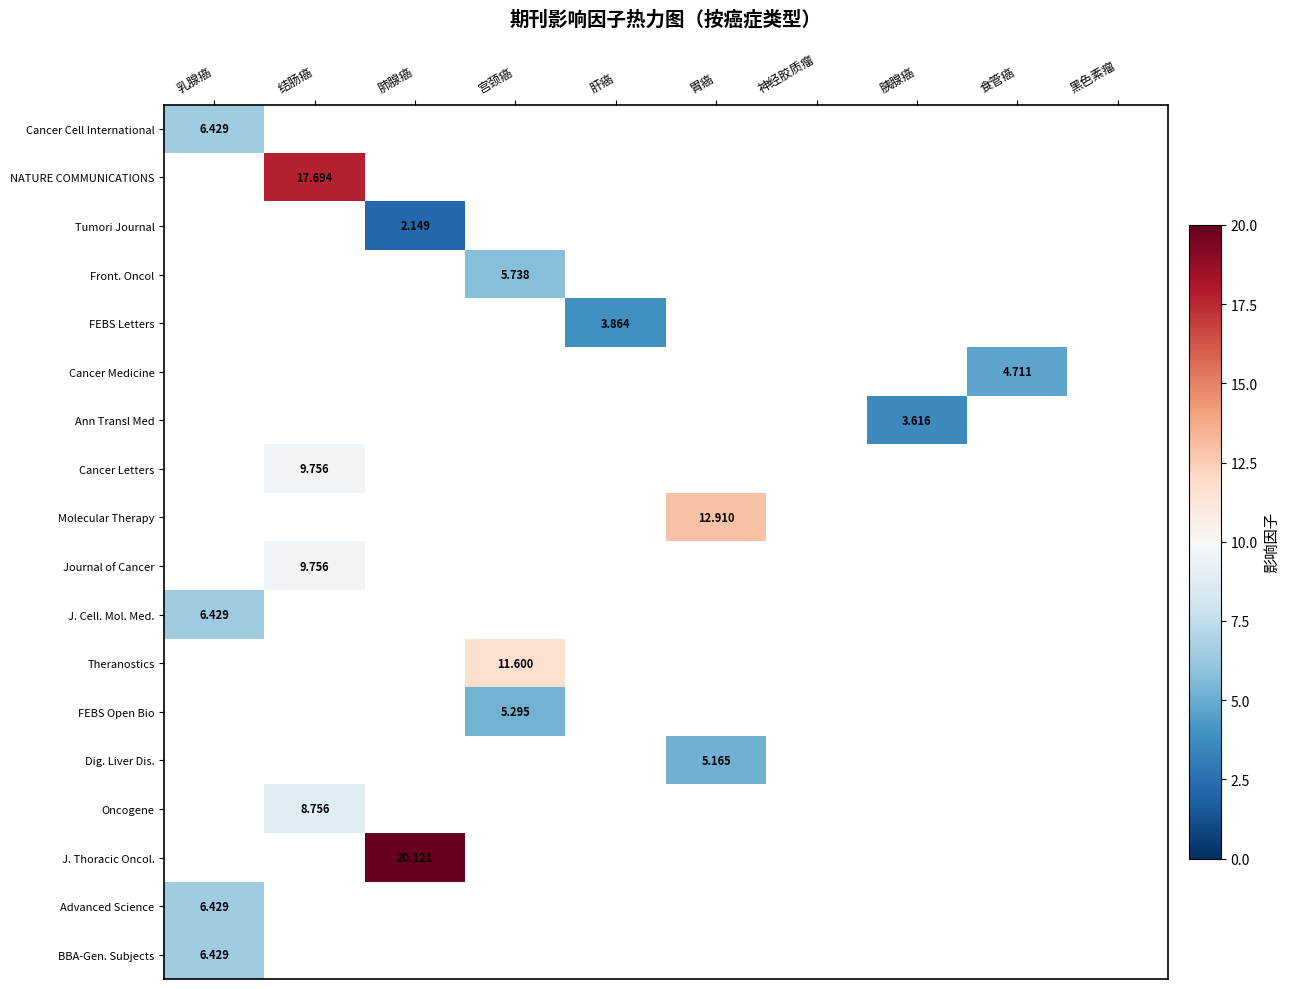

At which label does BBA-Gen. Subjects reach its minimum?

乳腺癌